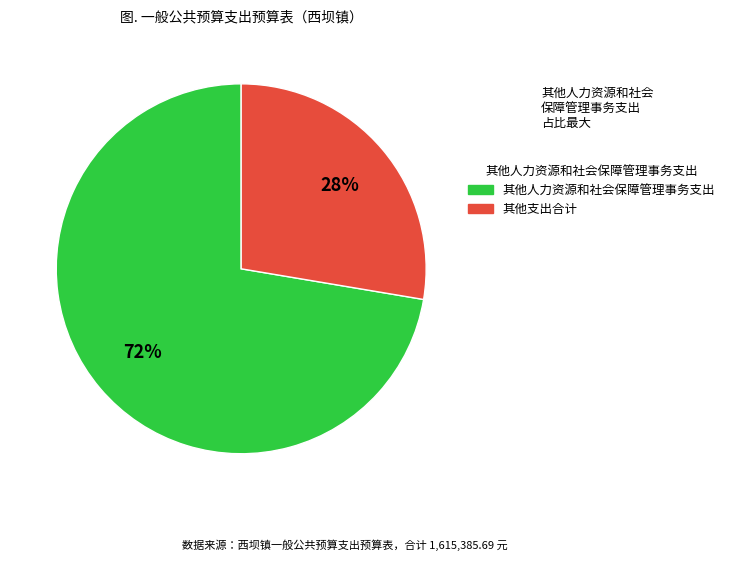

Is there any slice that represents more than half of the pie?

Yes